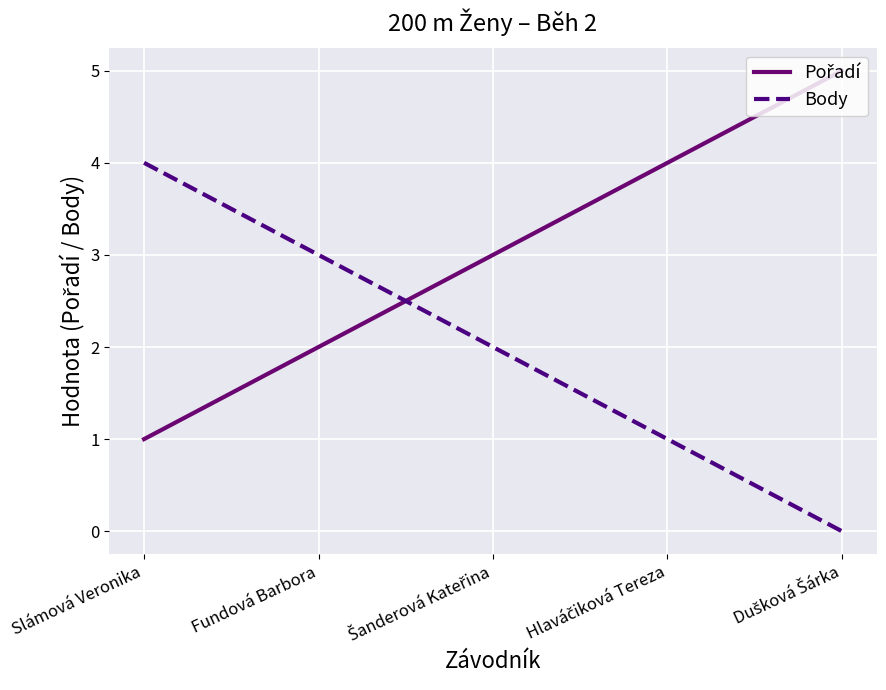

How many values in the Body series are below 2?

2